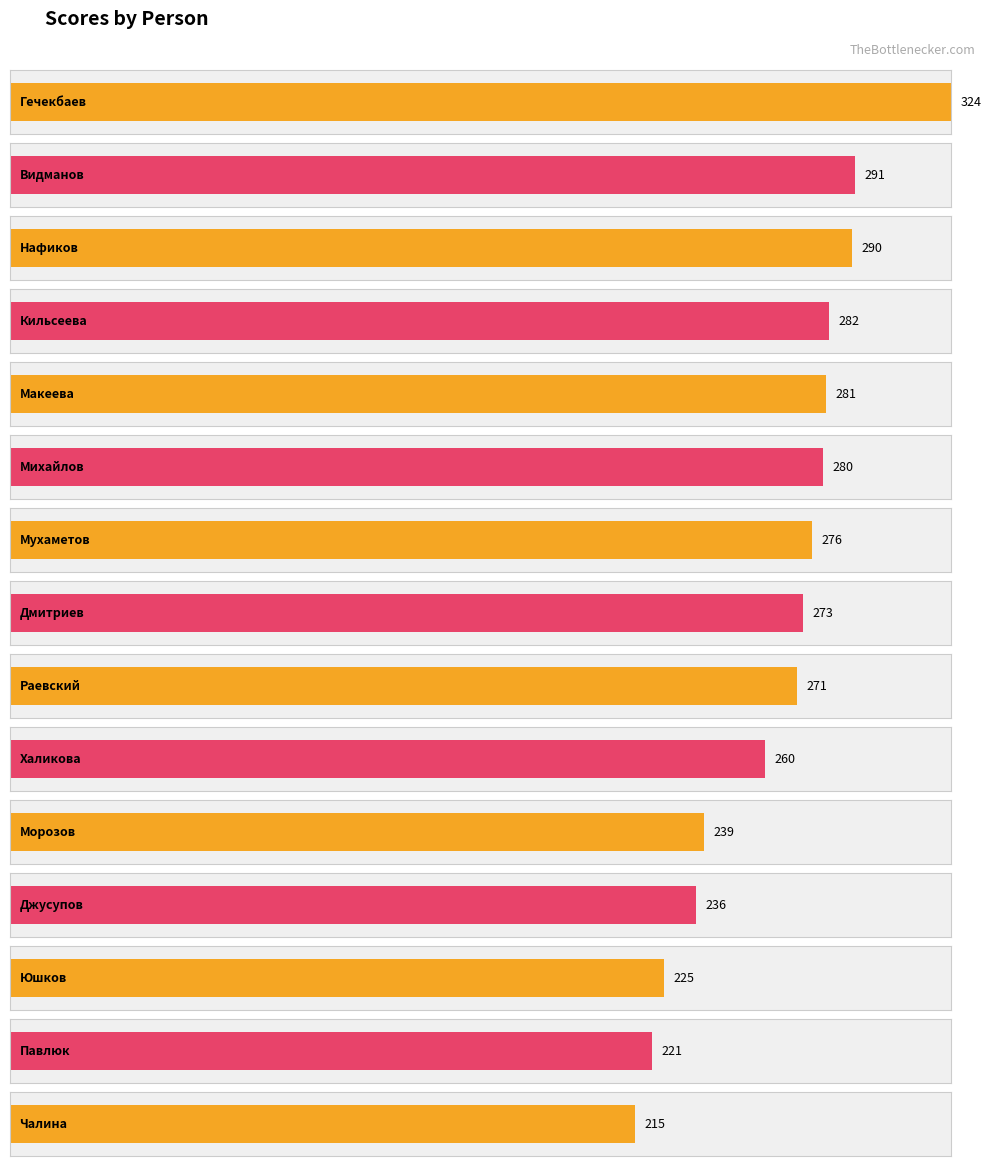

Rank the categories by value from lowest to highest.

Чалина, Павлюк, Юшков, Джусупов, Морозов, Халикова, Раевский, Дмитриев, Мухаметов, Михайлов, Макеева, Кильсеева, Нафиков, Видманов, Гечекбаев